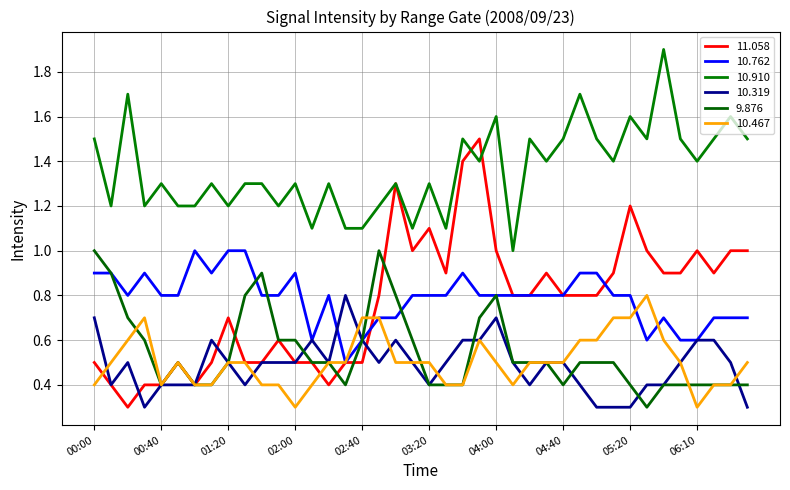

In 10.762, how many points are higher than both neighbors (excluding endpoints)?

6